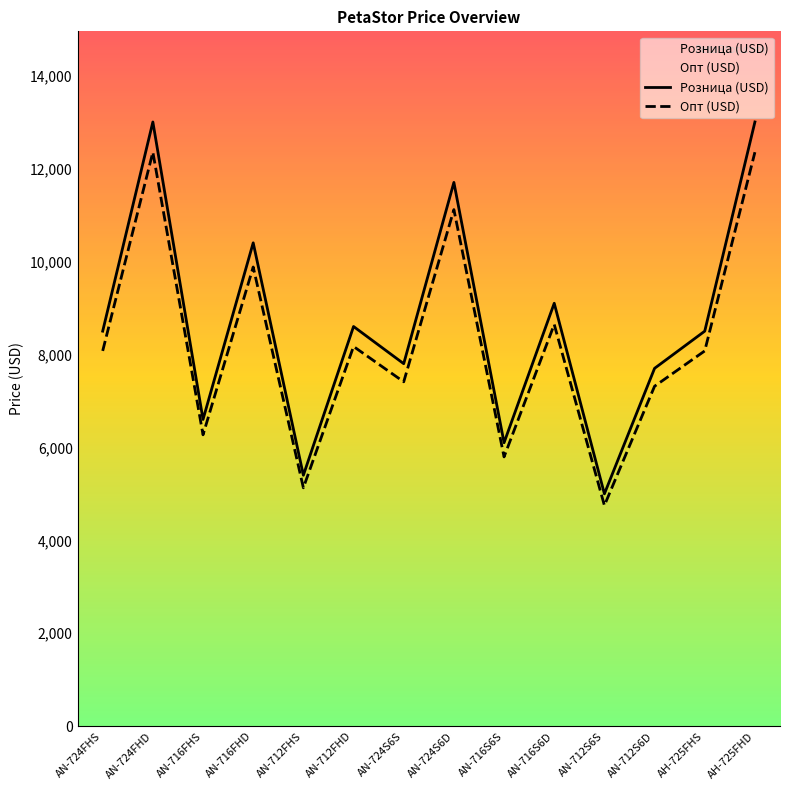

Between AN-724FHS and AN-712FHD, which series saw the biggest shift?

Розница (USD)